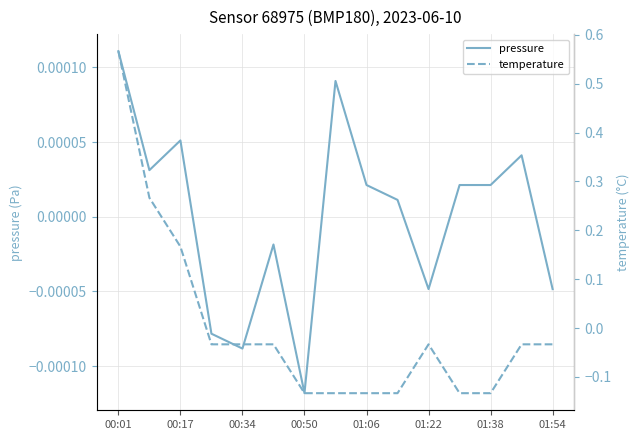

How many negative values does the temperature series have?

12